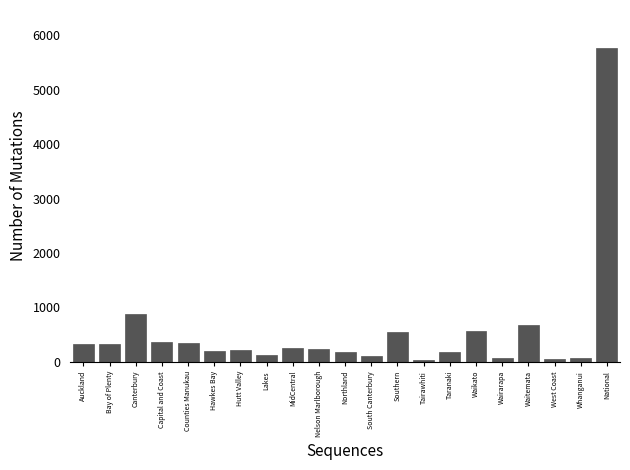

What is the sum of all values?

11544